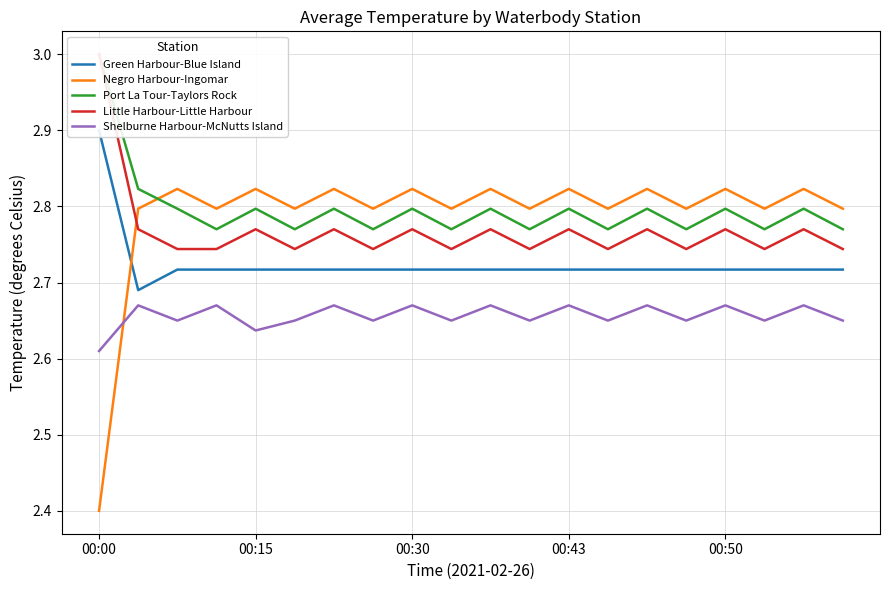

At which label is Negro Harbour-Ingomar closest to 2?

00:00